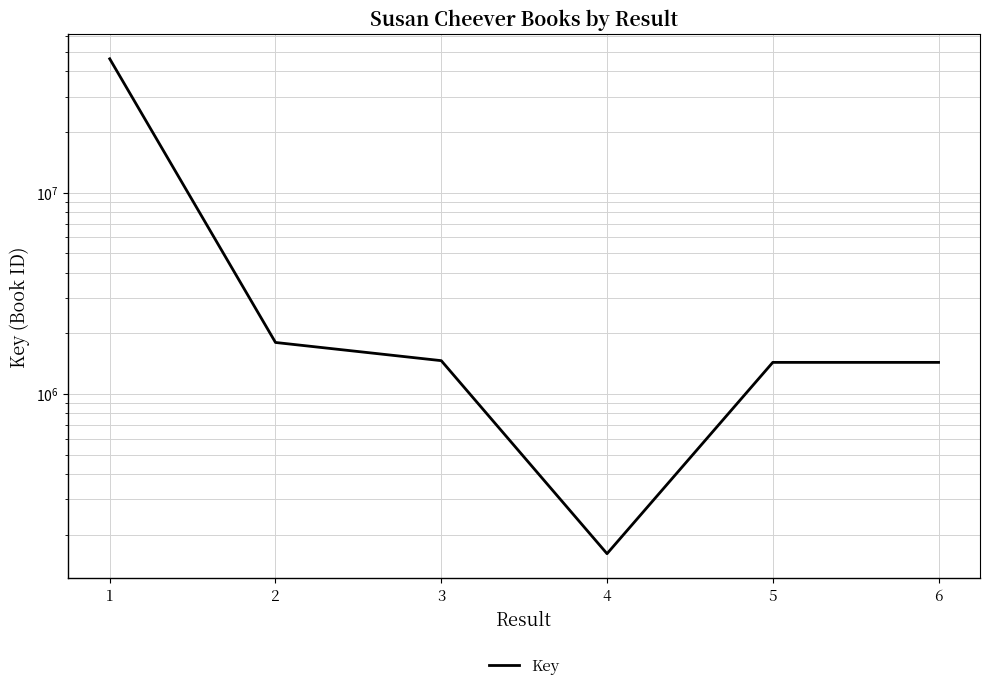

What is the value of the 1st point from the left?

46165637